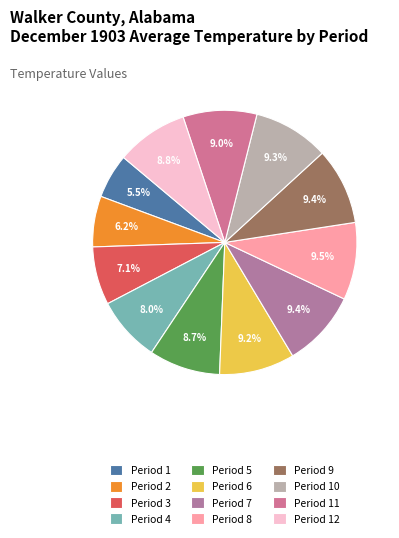

How many segments does this pie chart have?

12